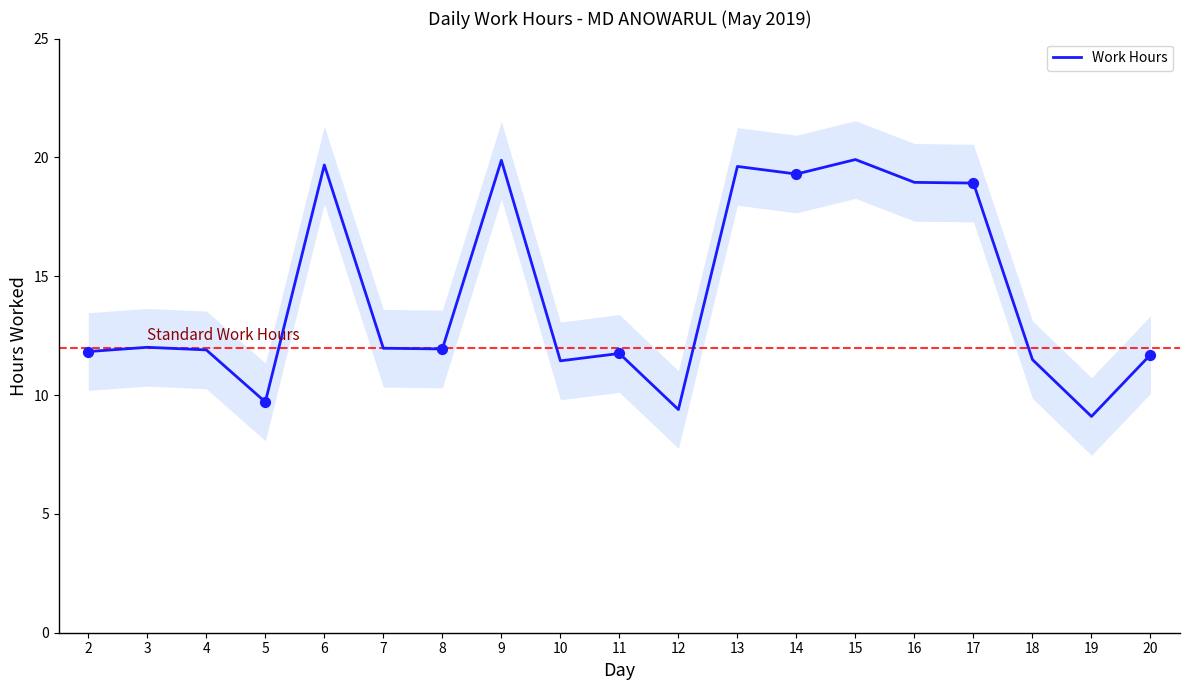

What is the change in value from 6 to 18?

-8.2